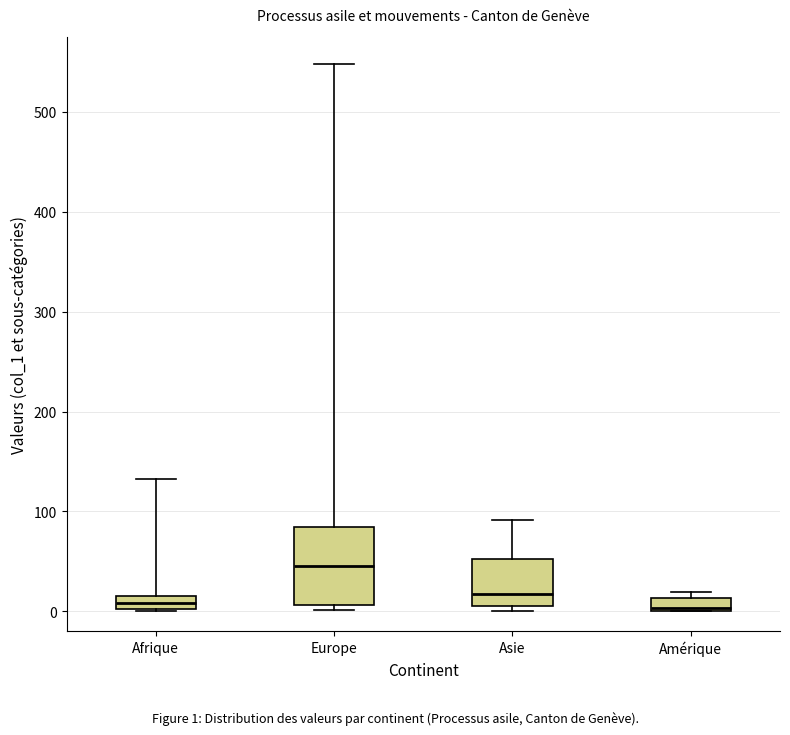

Comparing the boxes themselves (not the whiskers), which one is the tallest?

Europe